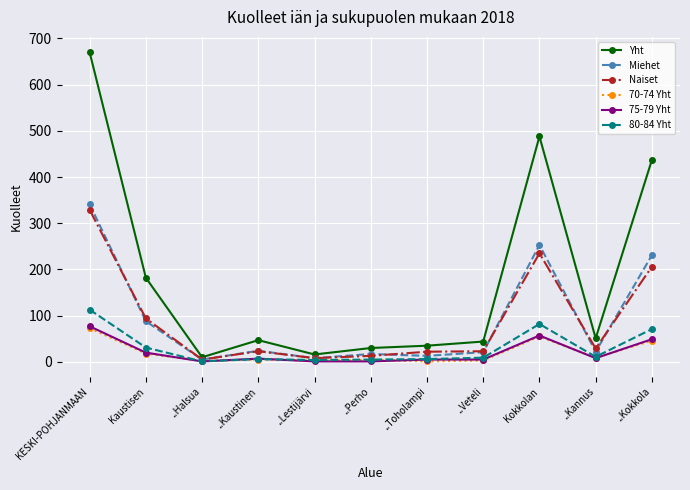

What is the difference between the highest and lowest values at ..Kannus?

43